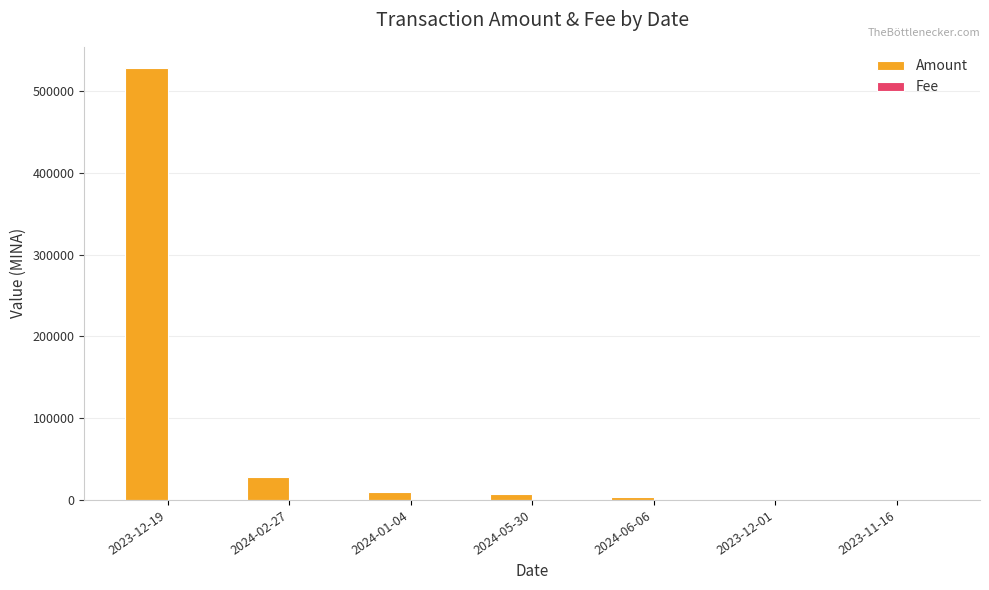

What is the greatest value displayed?

527480.1